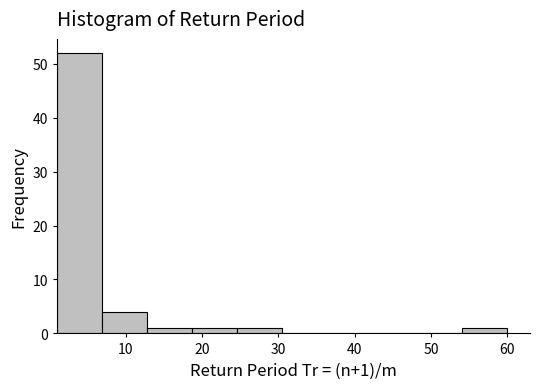

Which range on the x-axis has the tallest bar?

1.0 to 6.9